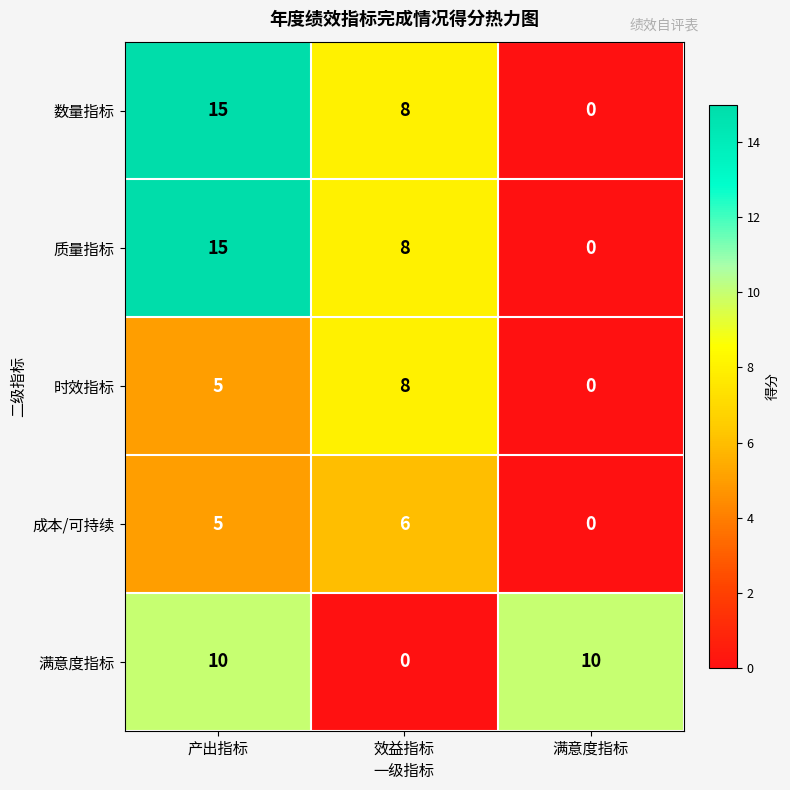

The value of 数量指标 at 效益指标 is 14. True or false?

False